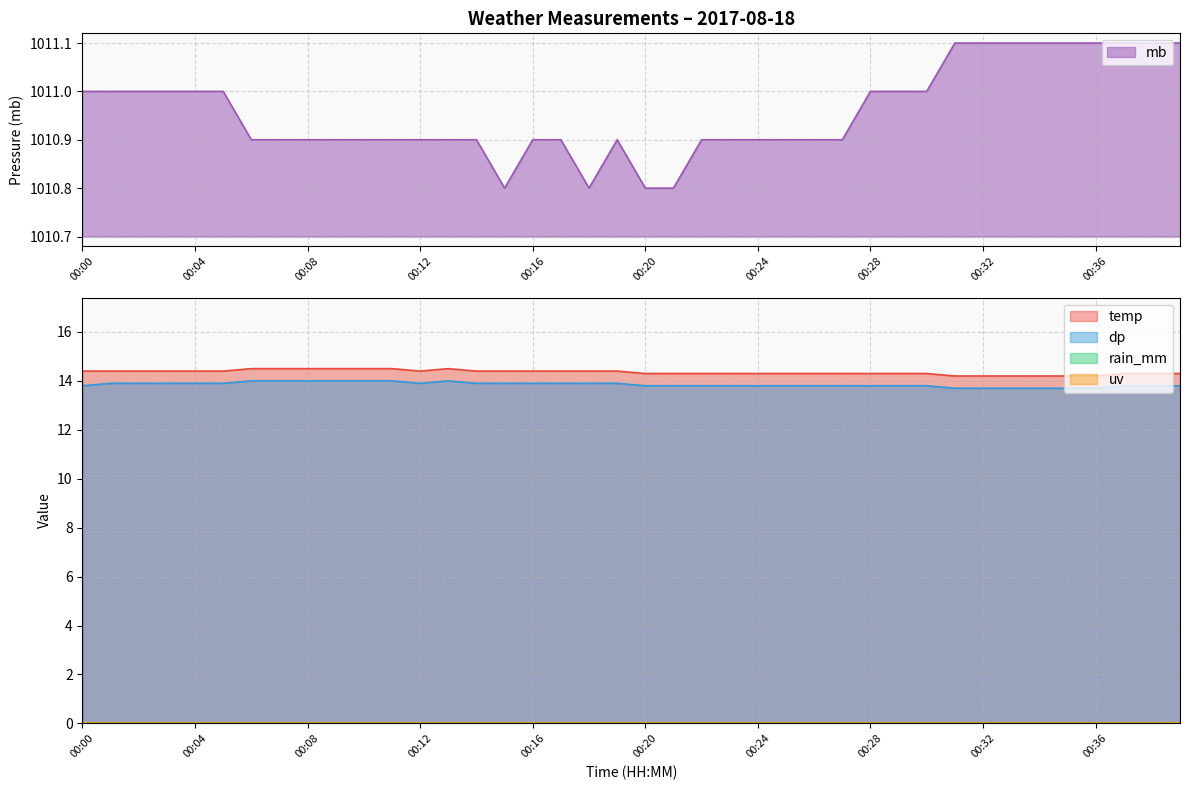

At which label is temp closest to 14?

00:31